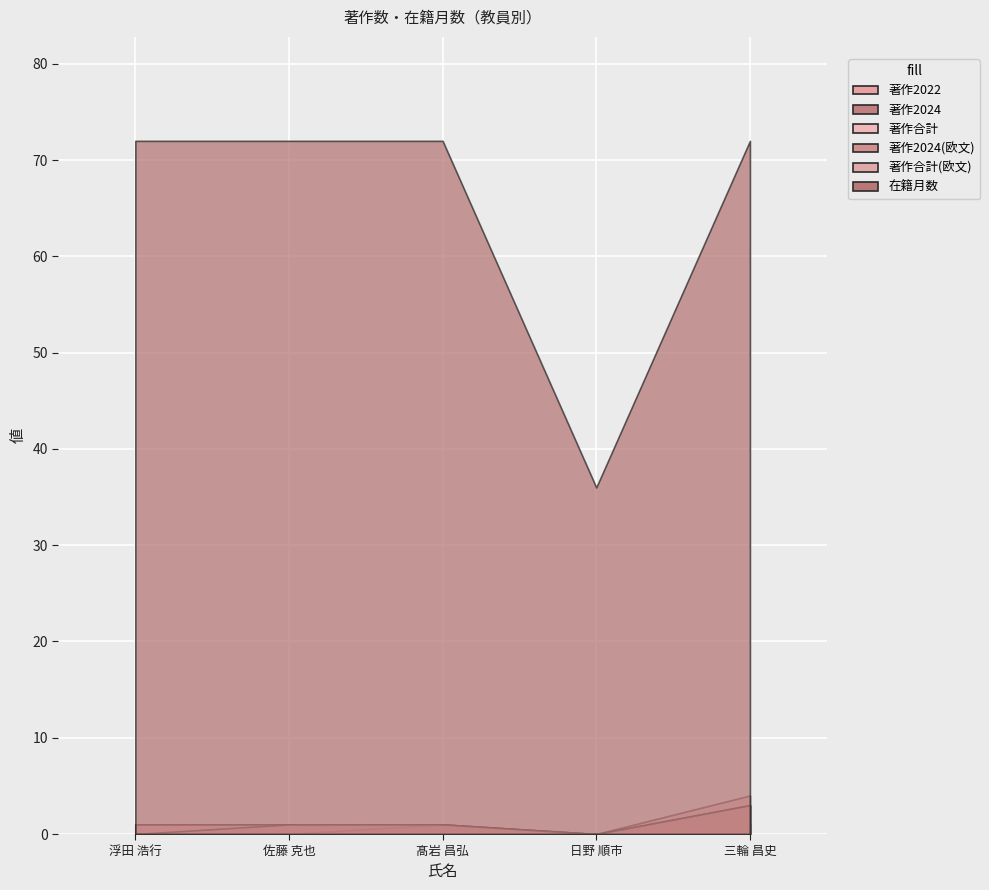

Reading left to right, transcribe all the data shown in this chart.

著作2022: 1	1	0	0	1
著作2024: 0	0	1	0	3
著作合計: 1	1	1	0	4
著作2024(欧文): 0	0	1	0	3
著作合計(欧文): 0	1	1	0	3
在籍月数: 72	72	72	36	72